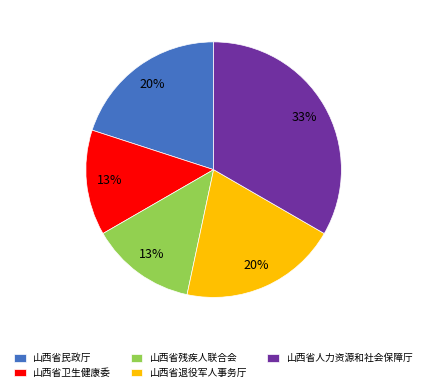

Does 山西省退役军人事务厅 represent more than half of the total?

No